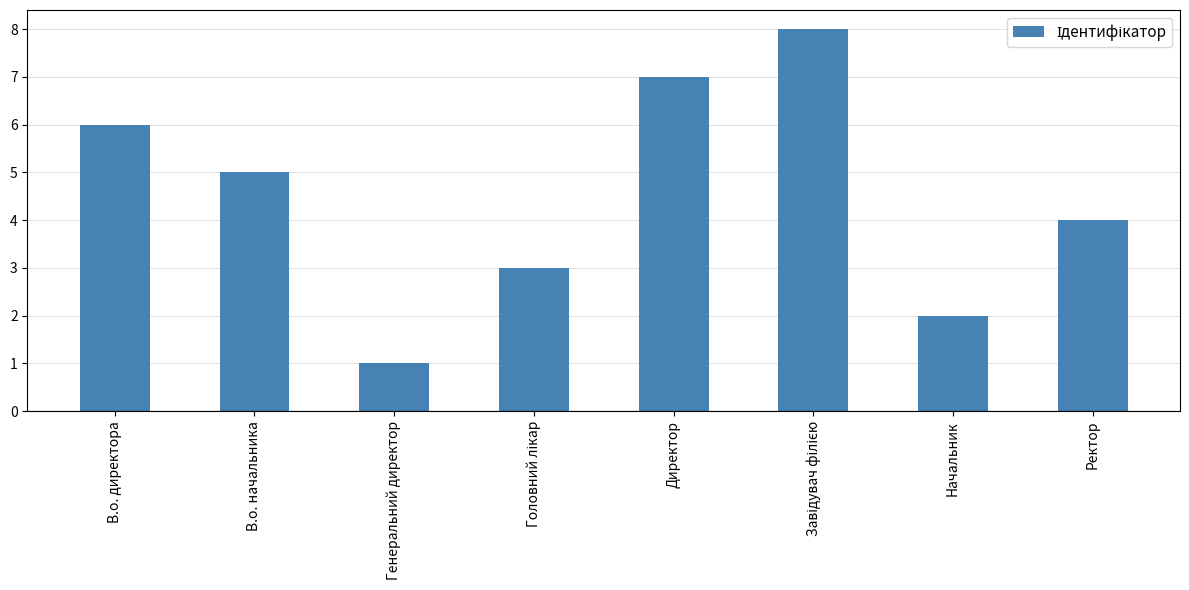

What is the difference between the values at Директор and Генеральний директор?

6